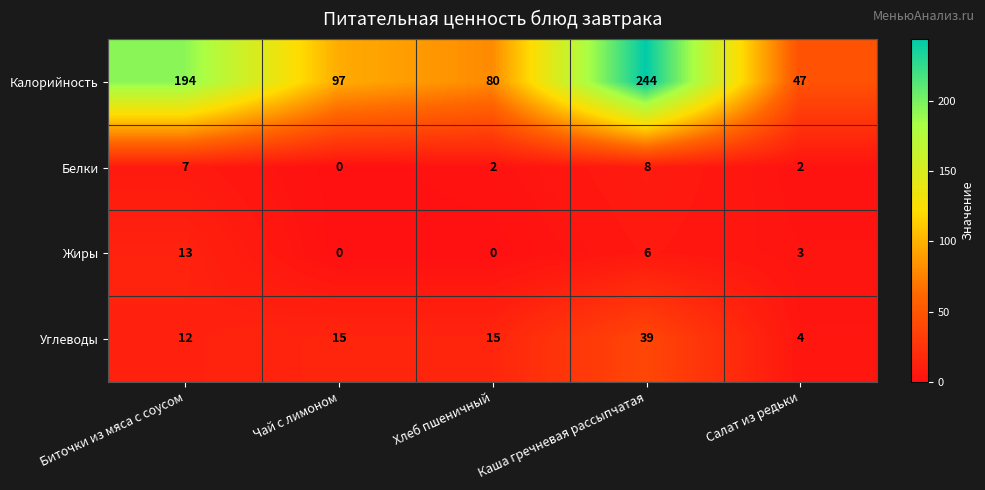

What is the highest value of the Углеводы series?

39